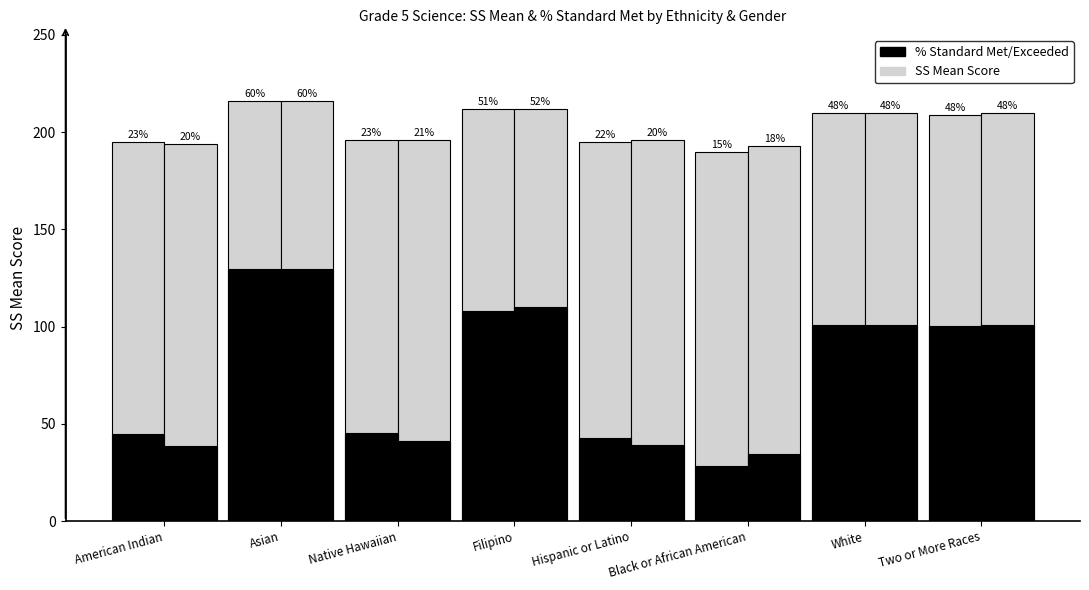

The Male SS Mean series shows 335.1 at Asian. True or false?

False